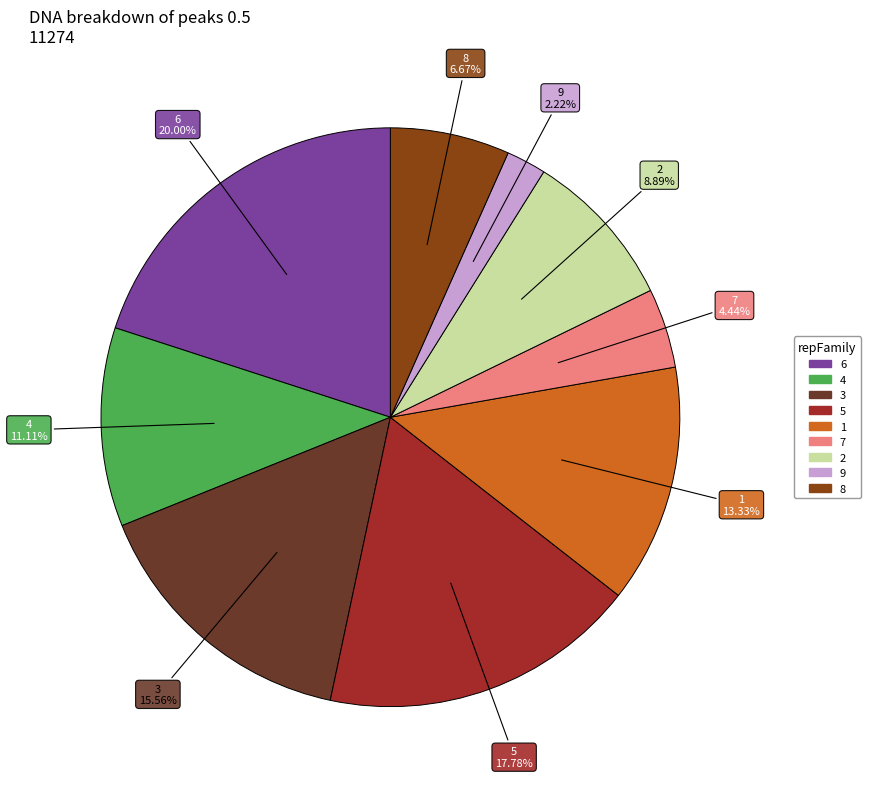

To the nearest percent, what percentage of the pie is 8?

7%